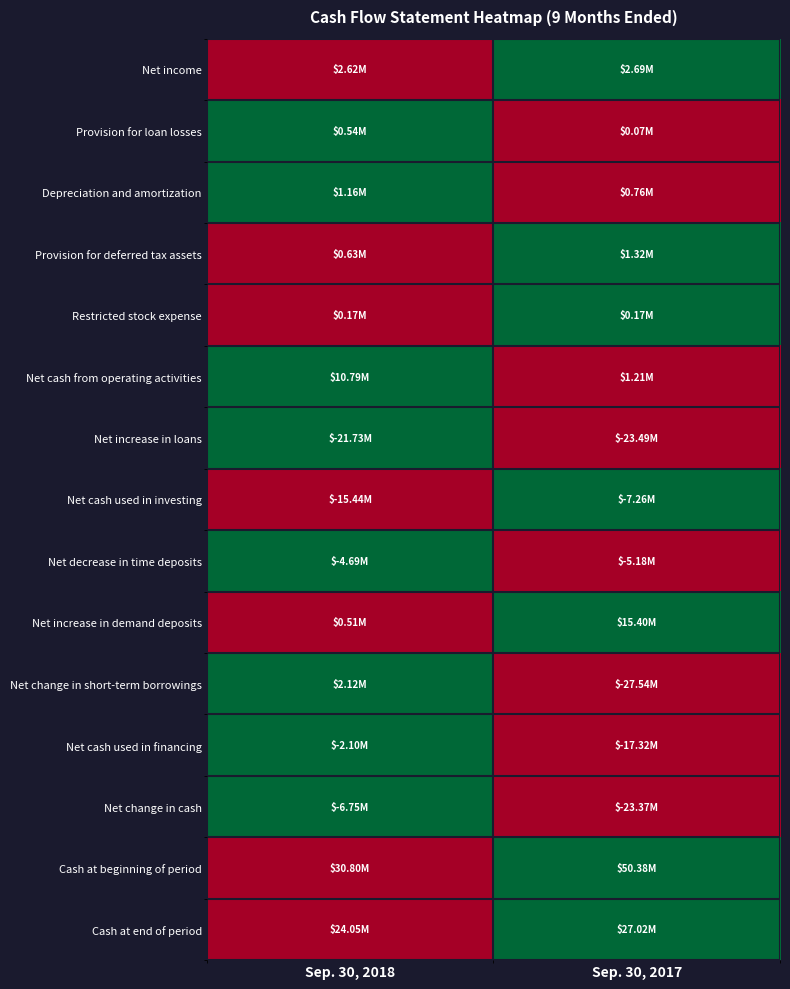

What is the difference between the highest and lowest values at Sep. 30, 2017?

1